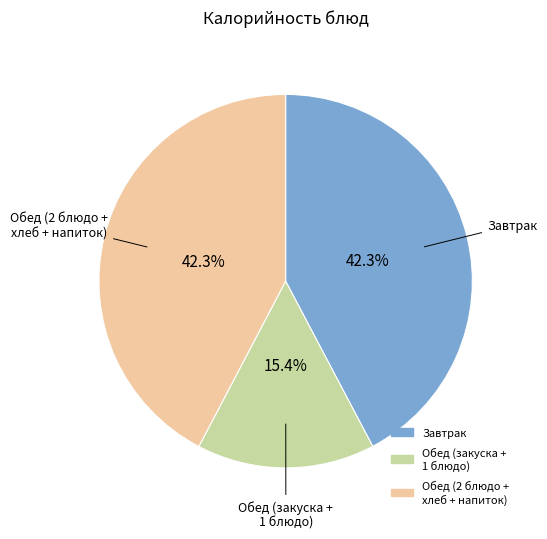

Is there a majority slice in this chart?

No